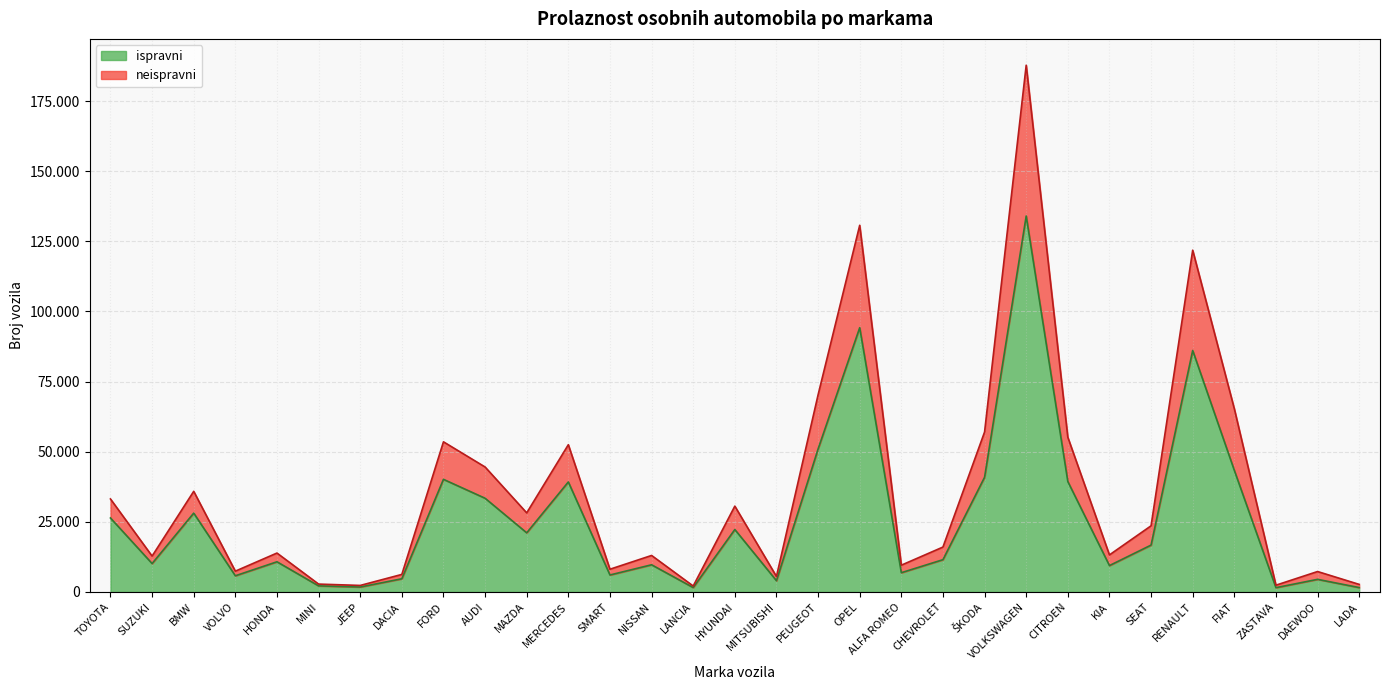

True or false: neispravni and ispravni cross at least once.

False